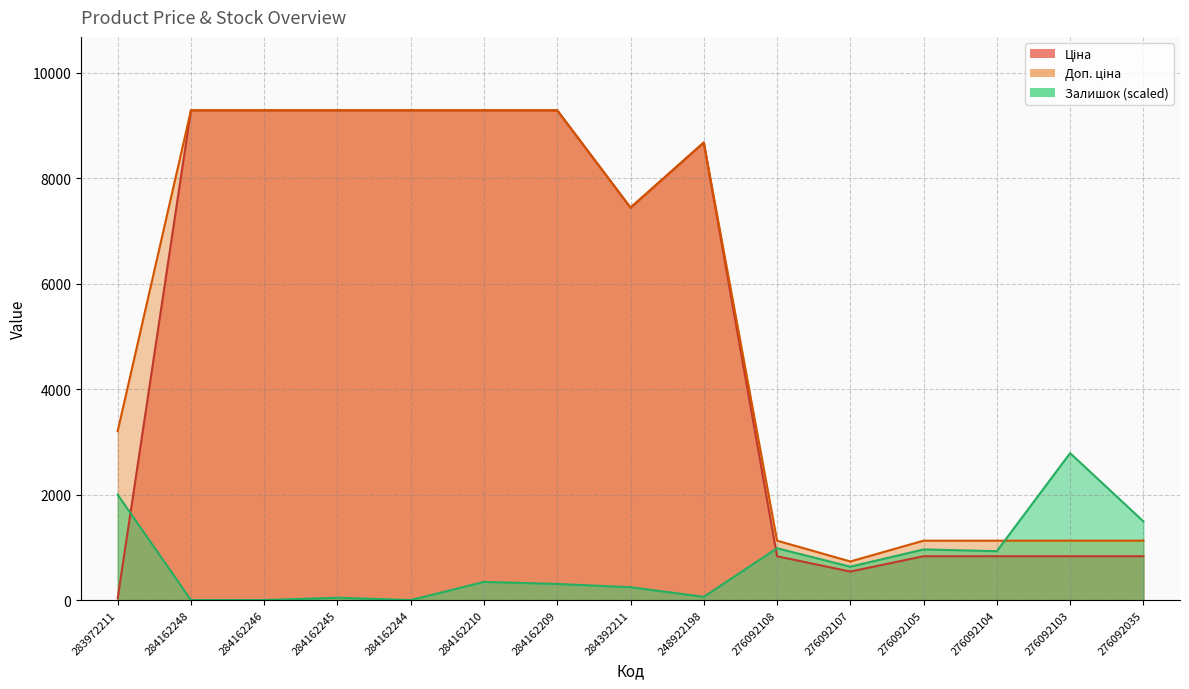

Rank the series by their maximum value, from lowest to highest.

Залишок, Ціна, Доп. ціна